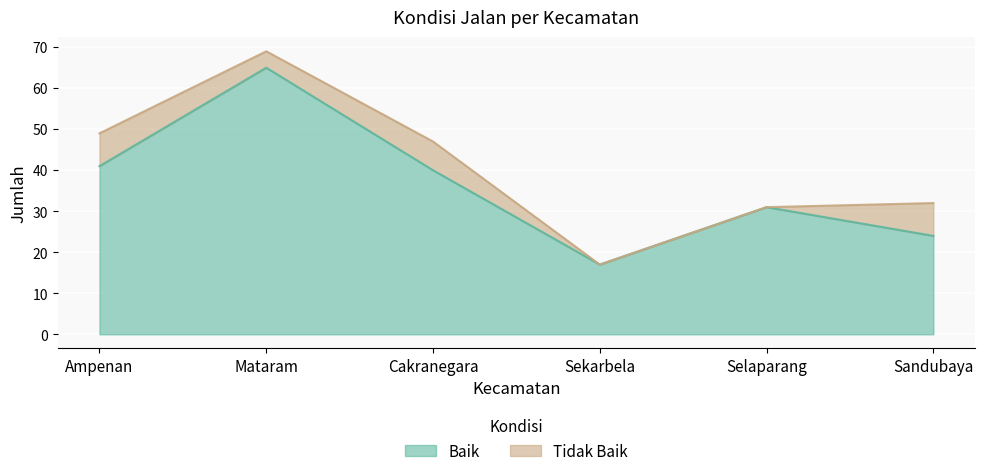

What is the value of the 5th point from the left?

31